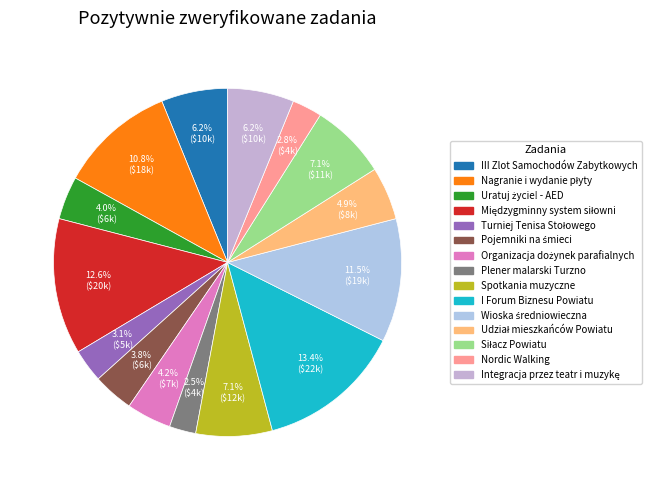

Which slice is the largest?

I Forum Biznesu Powiatu